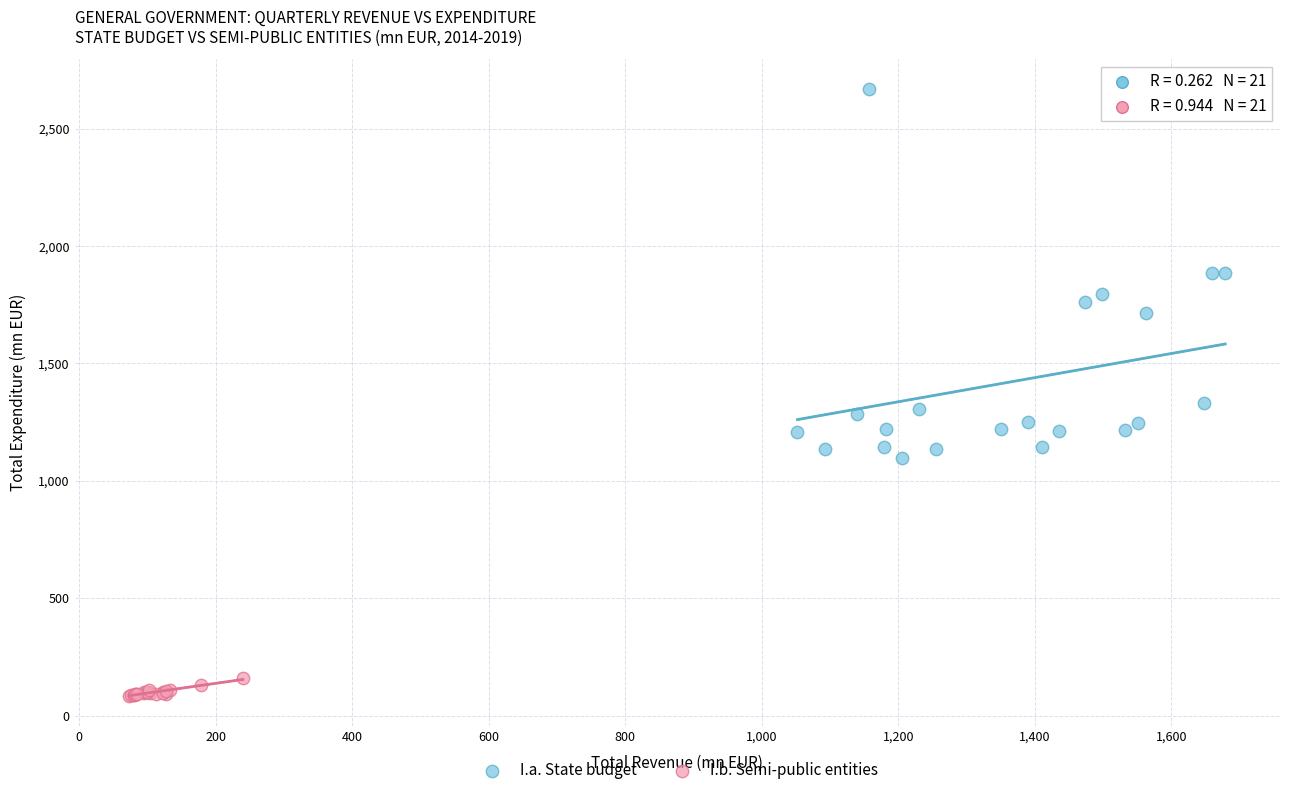

Which series reaches the minimum Y coordinate?

I.b. Semi-public entities